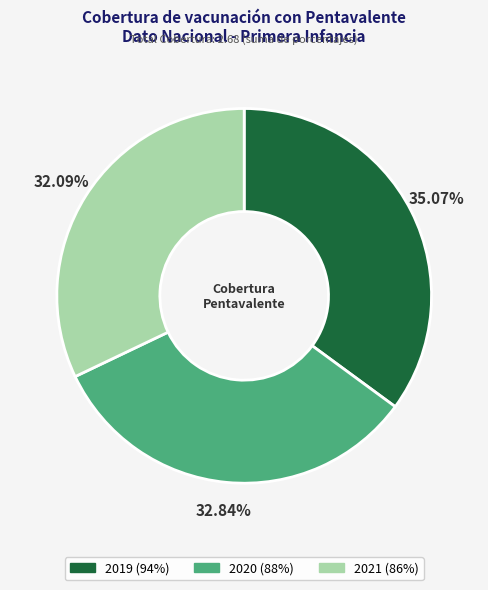

Which category has the smallest portion of the pie?

2021